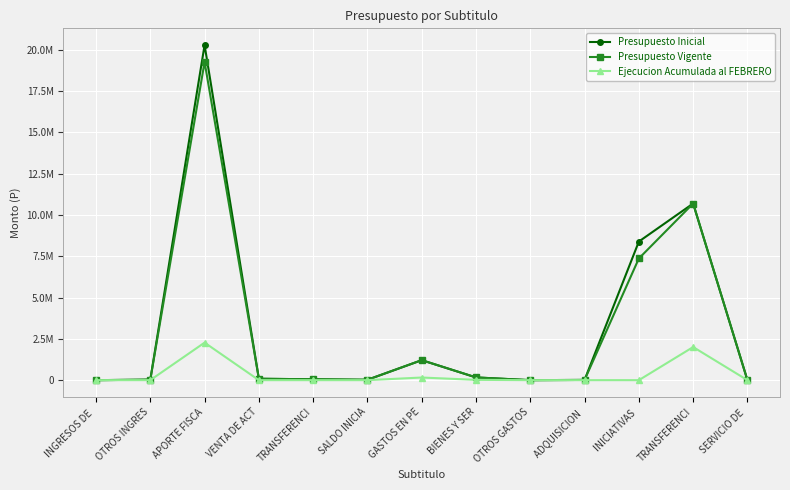

What are all the series names shown in the legend?

Presupuesto Inicial, Presupuesto Vigente, Ejecucion Acumulada al FEBRERO